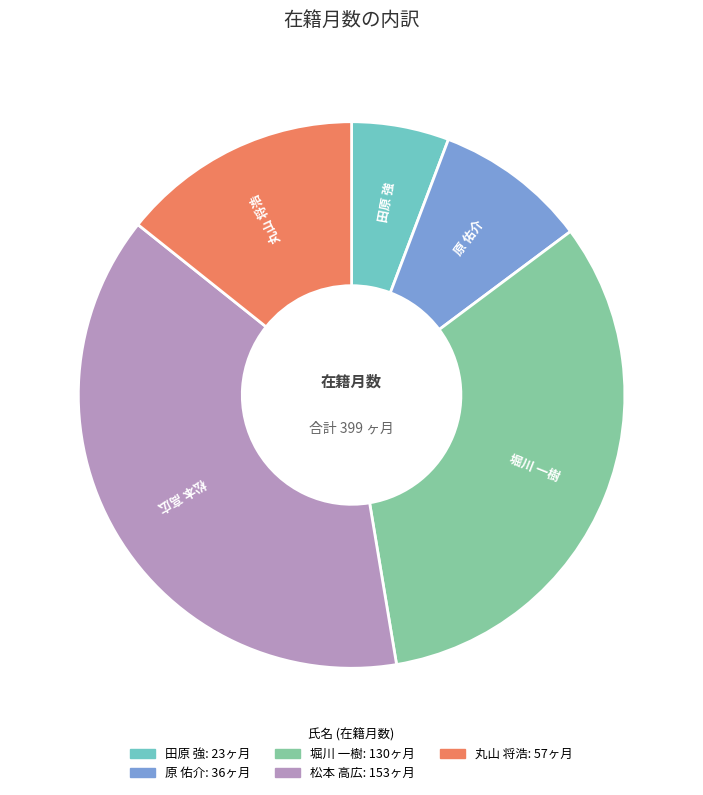

True or false: 松本 高広 accounts for 33% of the total.

False